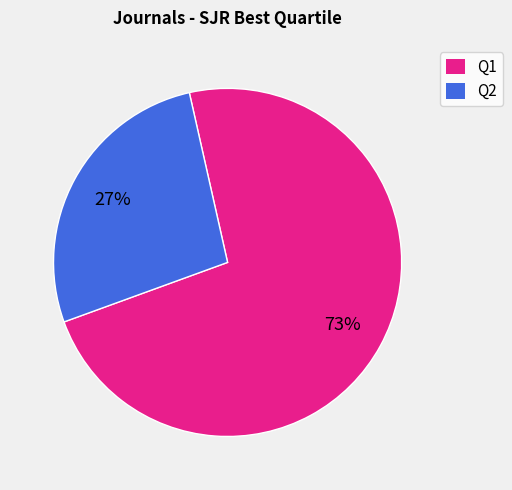

Which category has the biggest portion of the pie?

Q1